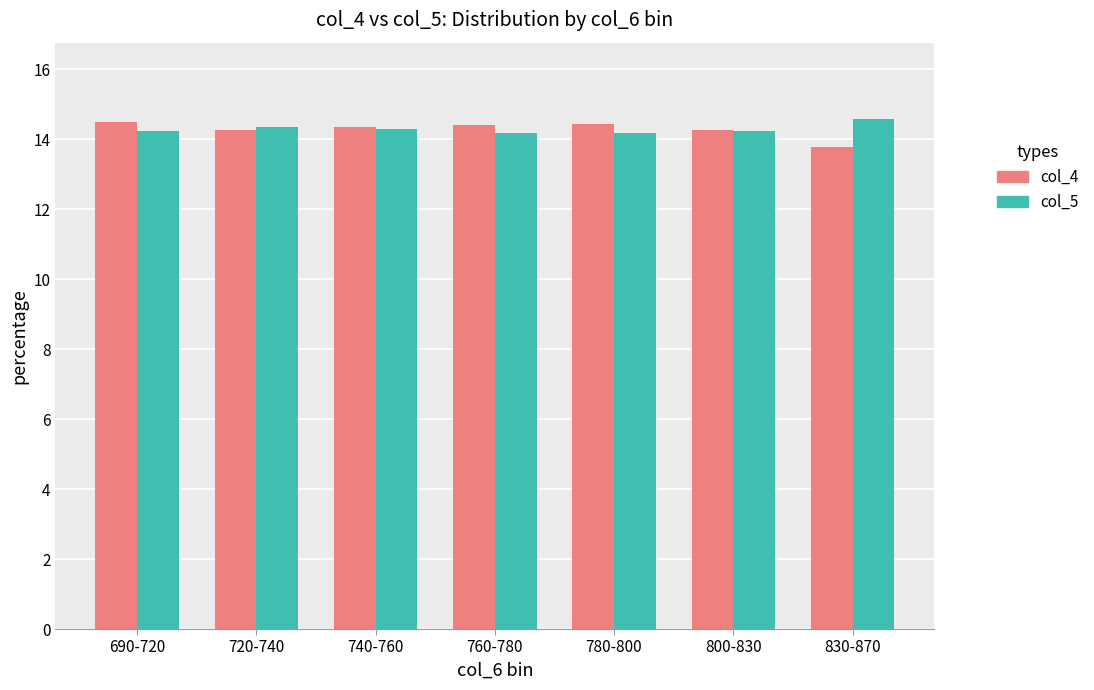

What is the difference between the maximum and minimum values in the col_4 series?

0.7